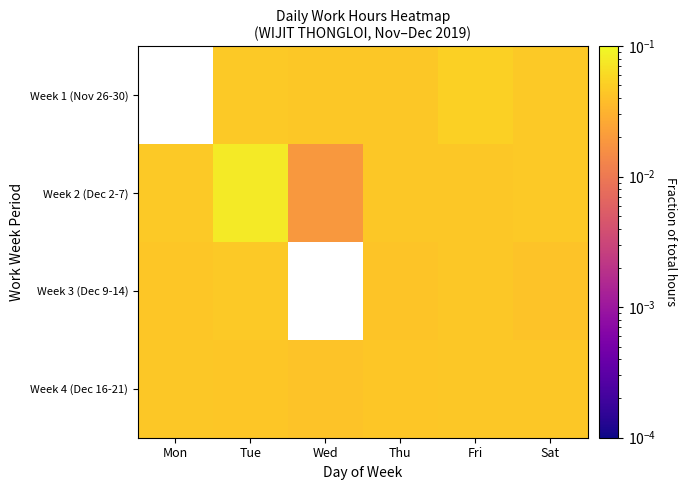

Which series changed the most between Mon and Sat?

Week 3 (Dec 9-14)